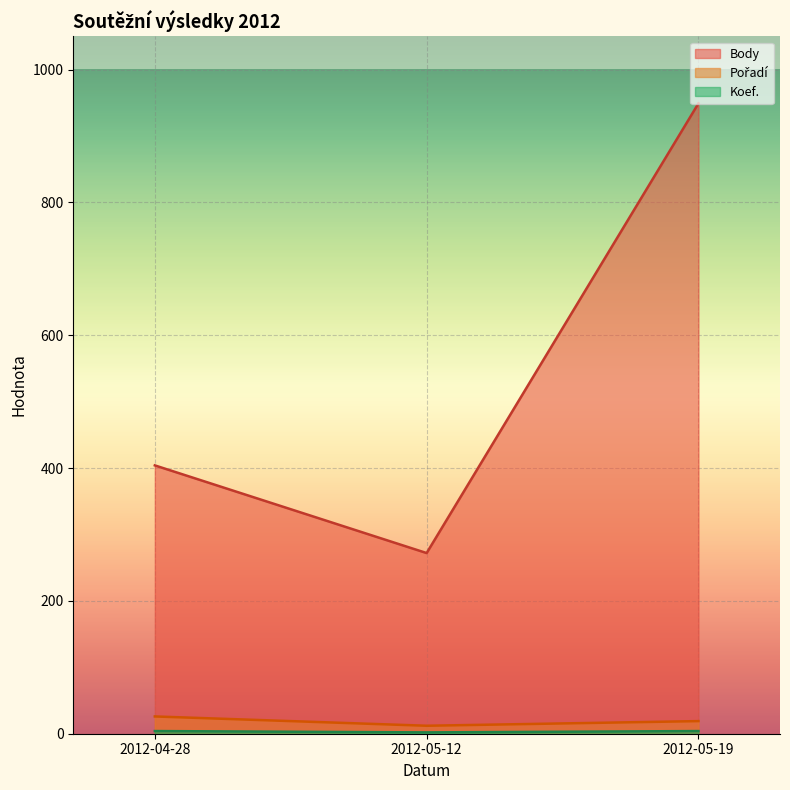

Where does the Pořadí series first go above 19?

2012-04-28